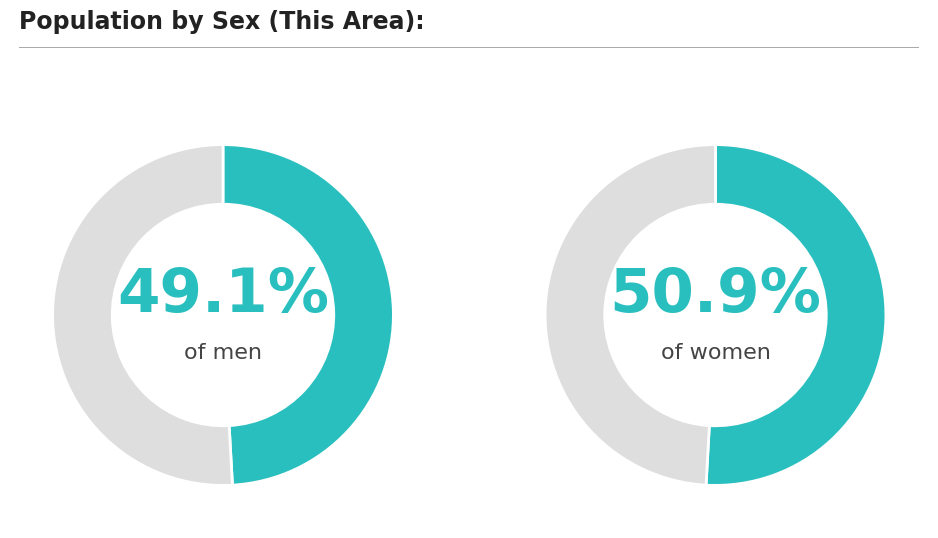

Between Female and Male, which is larger?

Female